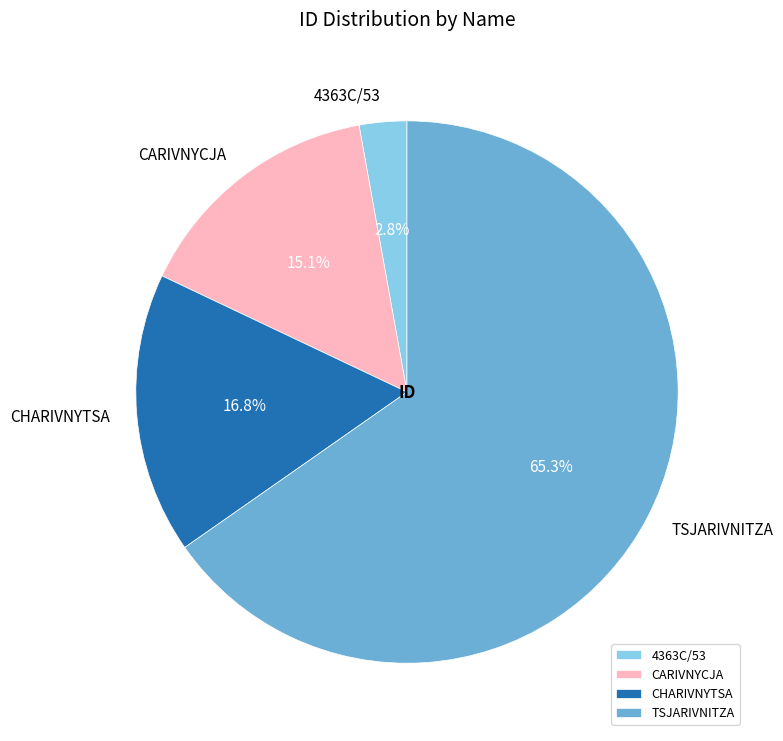

Which slice represents more than half of the pie?

TSJARIVNITZA